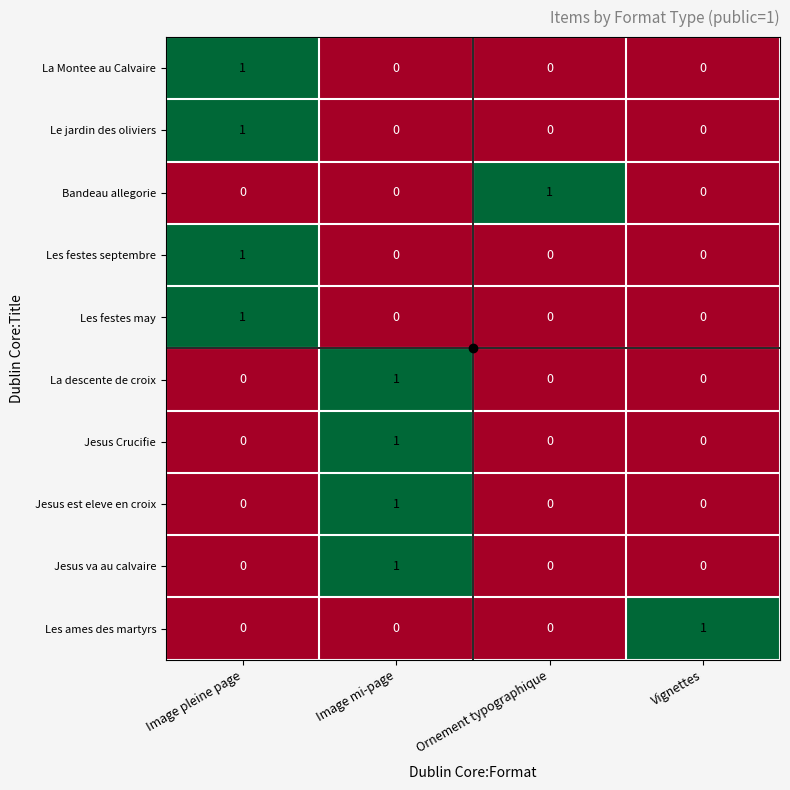

The Les festes may series shows 0 at Image mi-page. True or false?

True